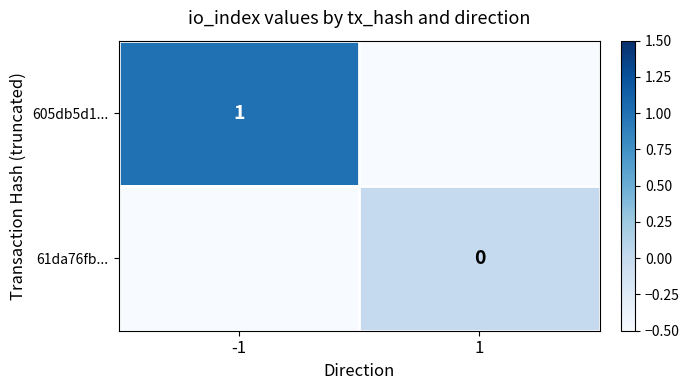

Is it true that 605db5d1... equals 2 at -1?

False